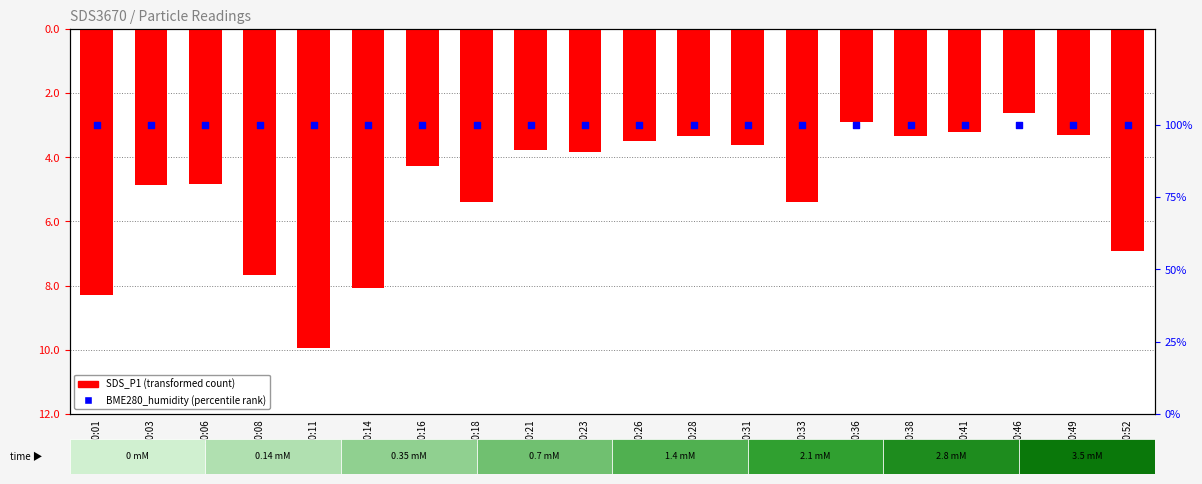

Which series reaches the maximum Y coordinate?

BME280_humidity (percentile)